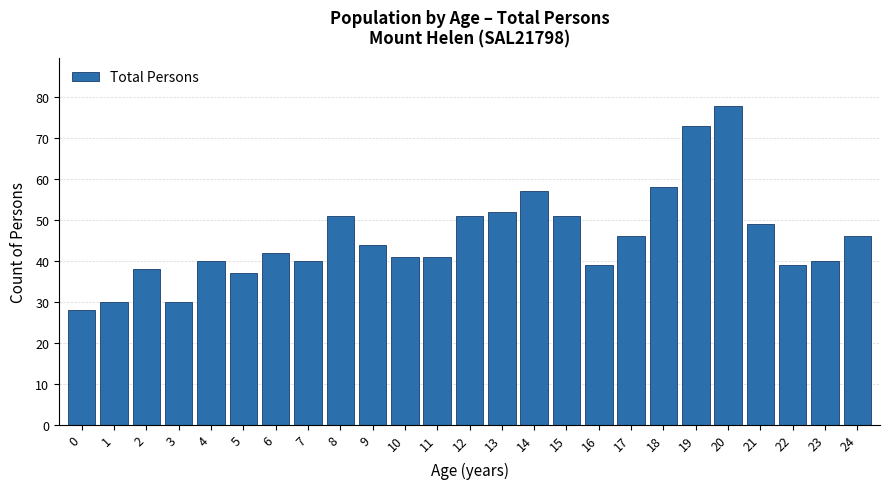

Reading right to left, list all the values displayed in this chart.

46	40	39	49	78	73	58	46	39	51	57	52	51	41	41	44	51	40	42	37	40	30	38	30	28